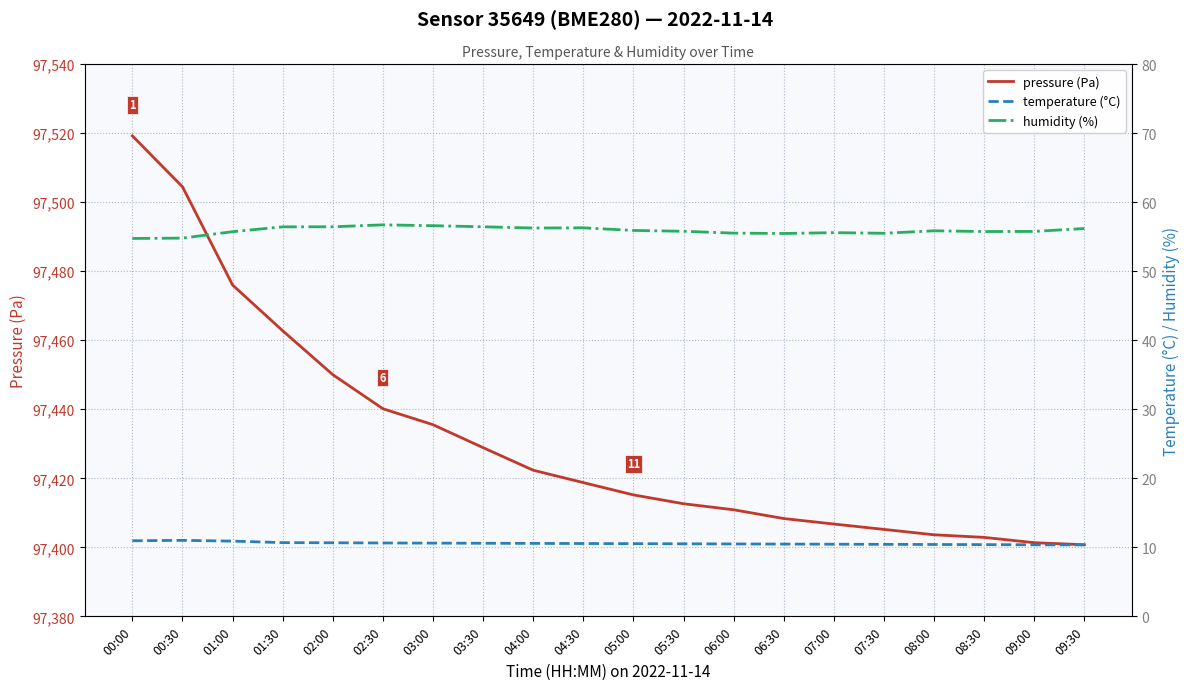

True or false: temperature (°C) and humidity (%) intersect in this chart.

False